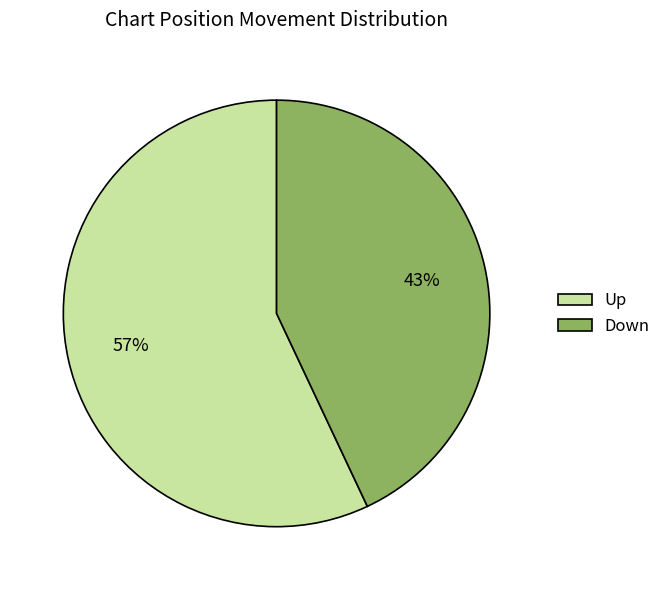

Is it true that Up is 65% of the pie?

False